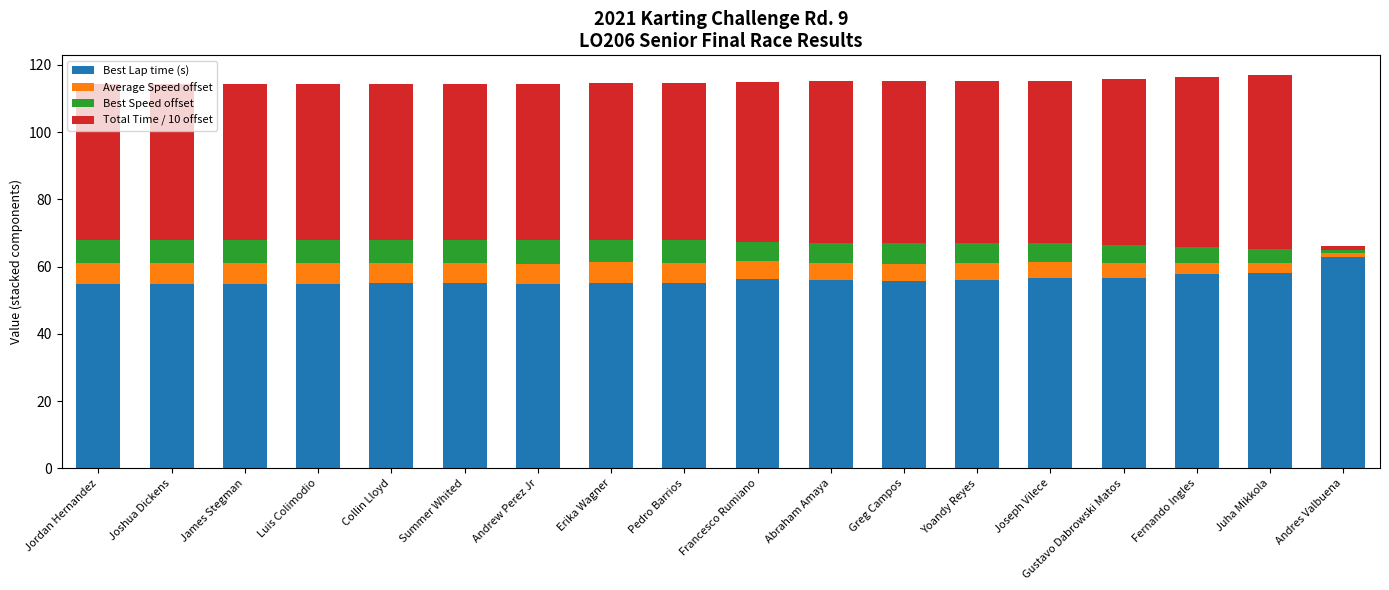

What is the total value across all series at Pedro Barrios?

114.5